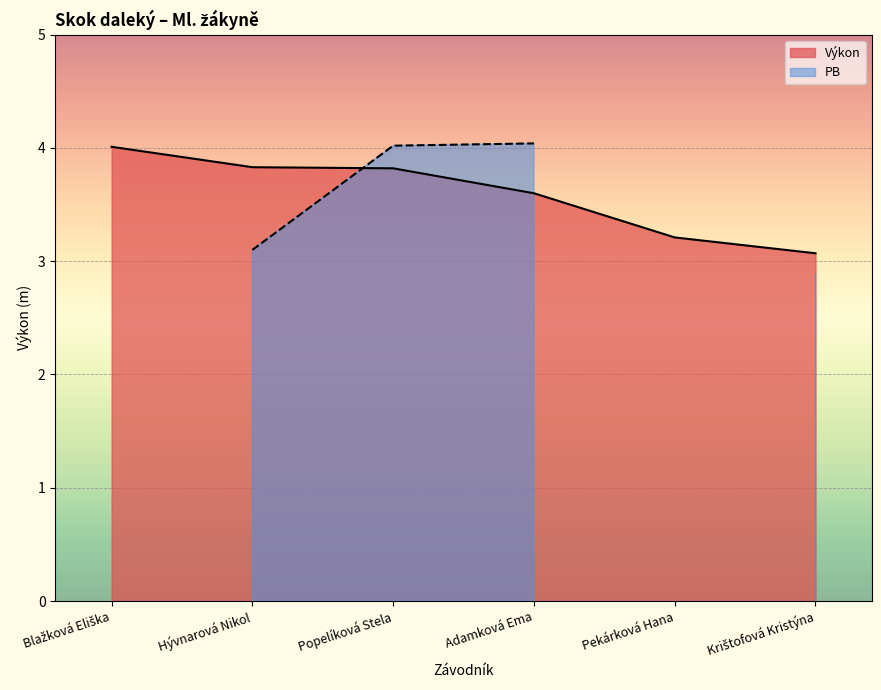

What is the change in value from Pekárková Hana to Krištofová Kristýna?

-0.1